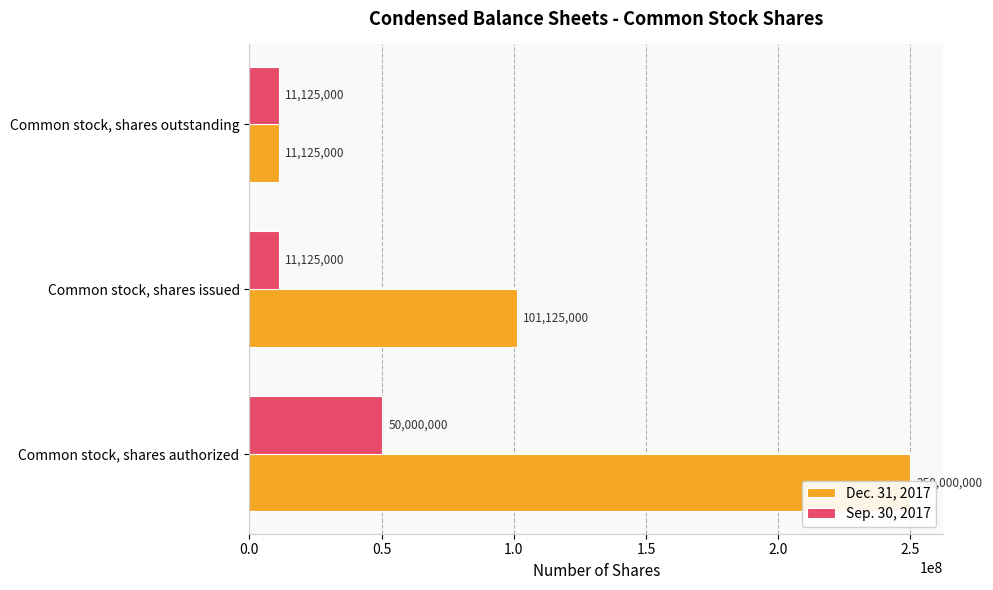

Count the number of data series in this chart.

2